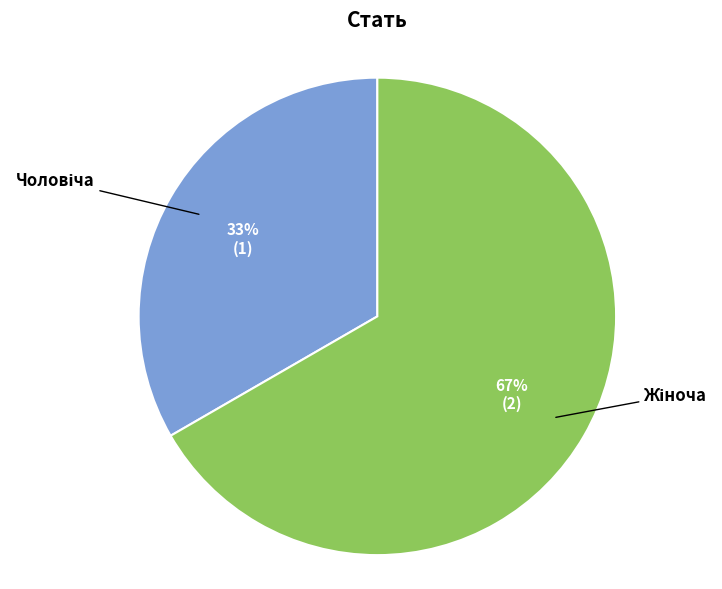

To the nearest percent, what is the average slice percentage?

50%